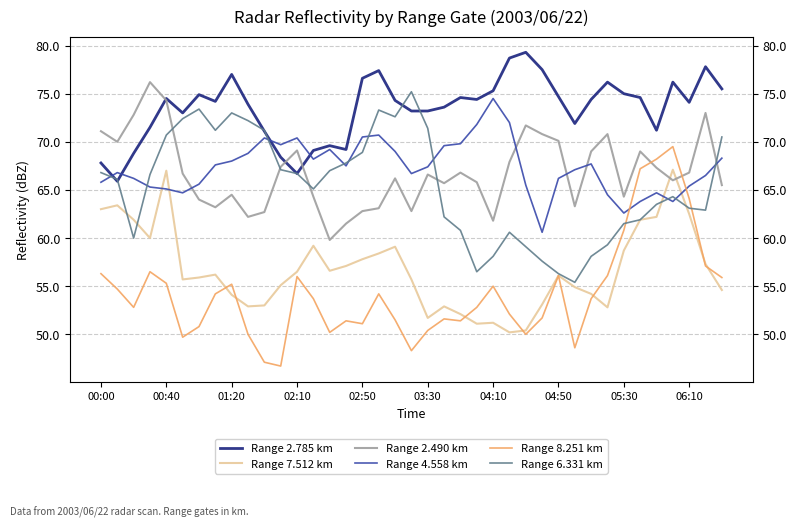

What are all the series names shown in the legend?

Range 2.785 km, Range 7.512 km, Range 2.490 km, Range 4.558 km, Range 8.251 km, Range 6.331 km